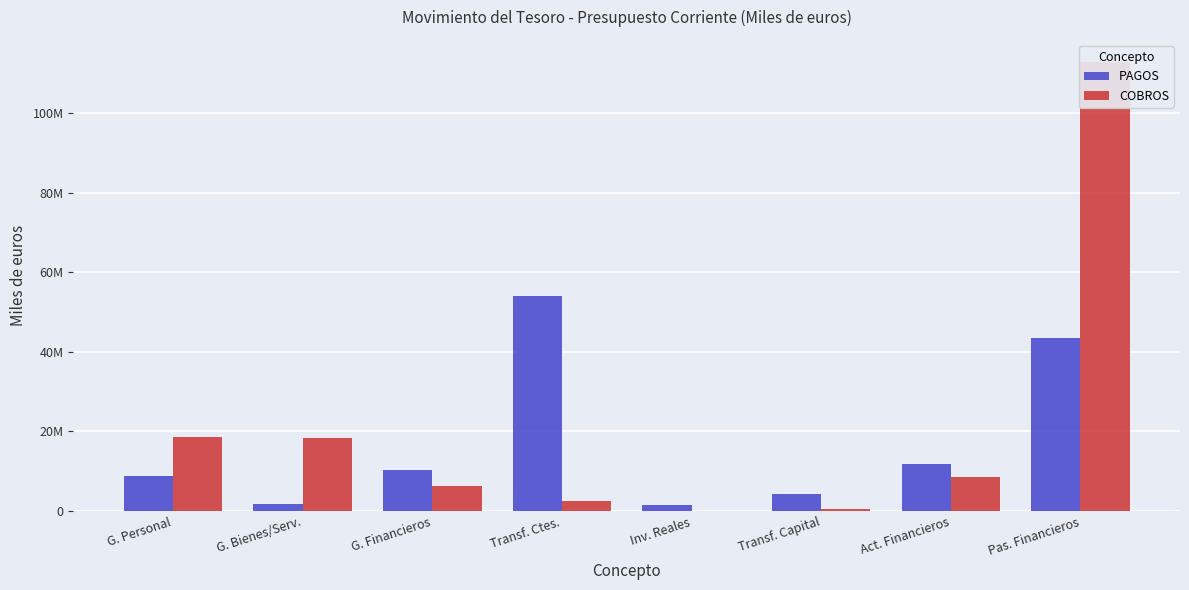

At which category is the sum across all series the highest?

Pas. Financieros